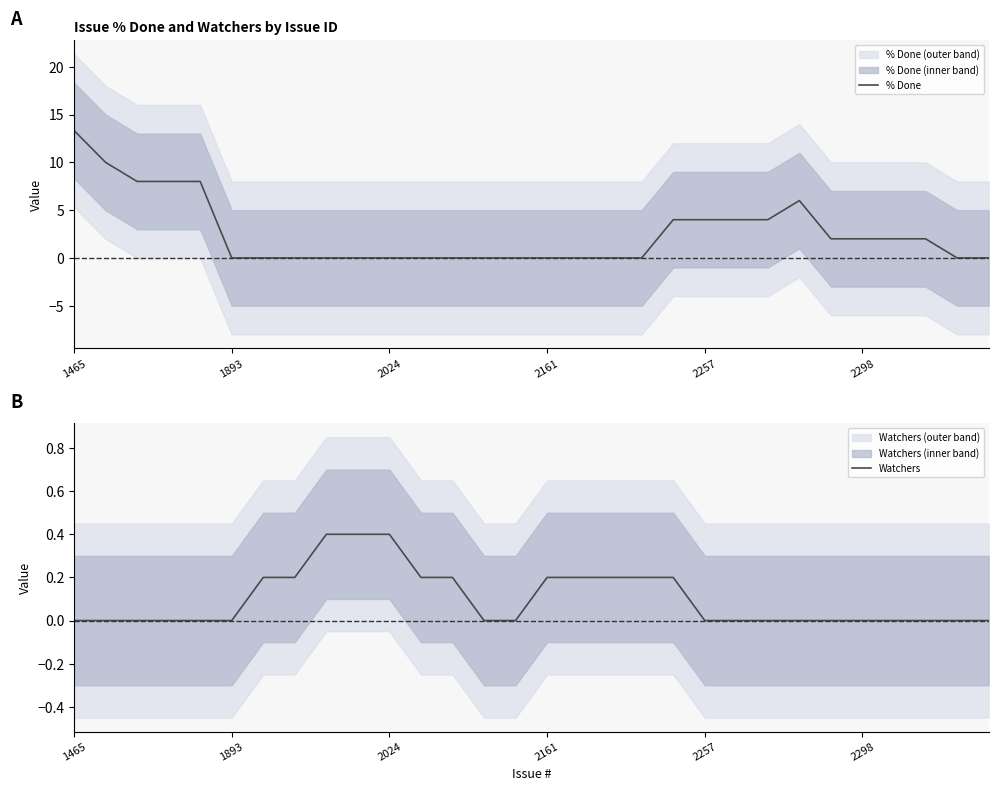

What is the highest value of the % Done series?

13.3